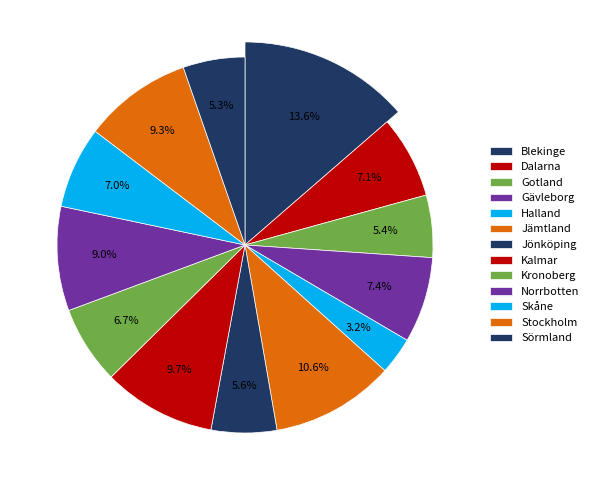

To the nearest percent, what portion does Norrbotten represent?

9%